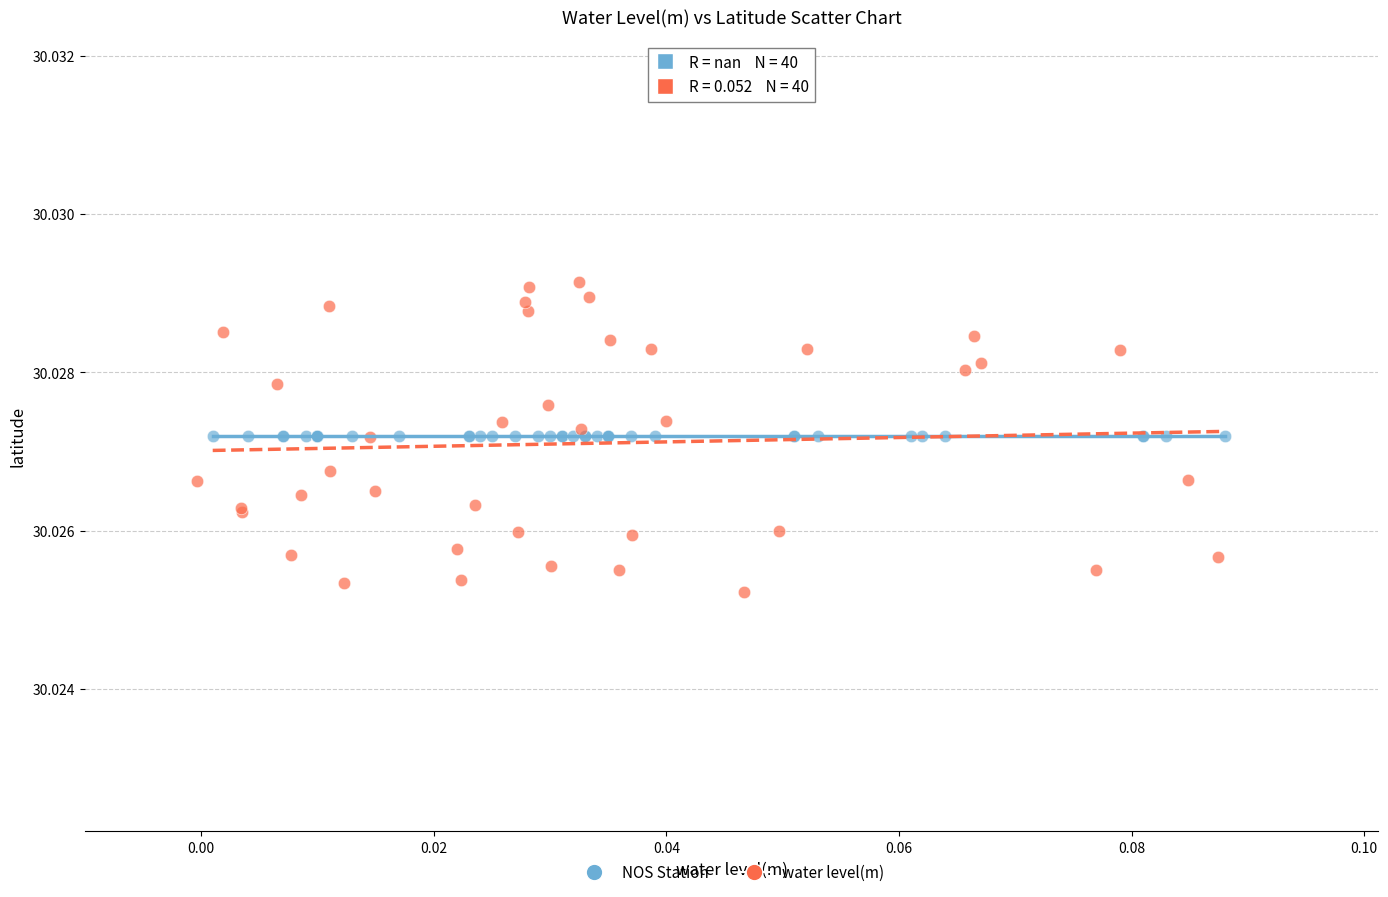

Which series contains the highest Y value?

water level(m)